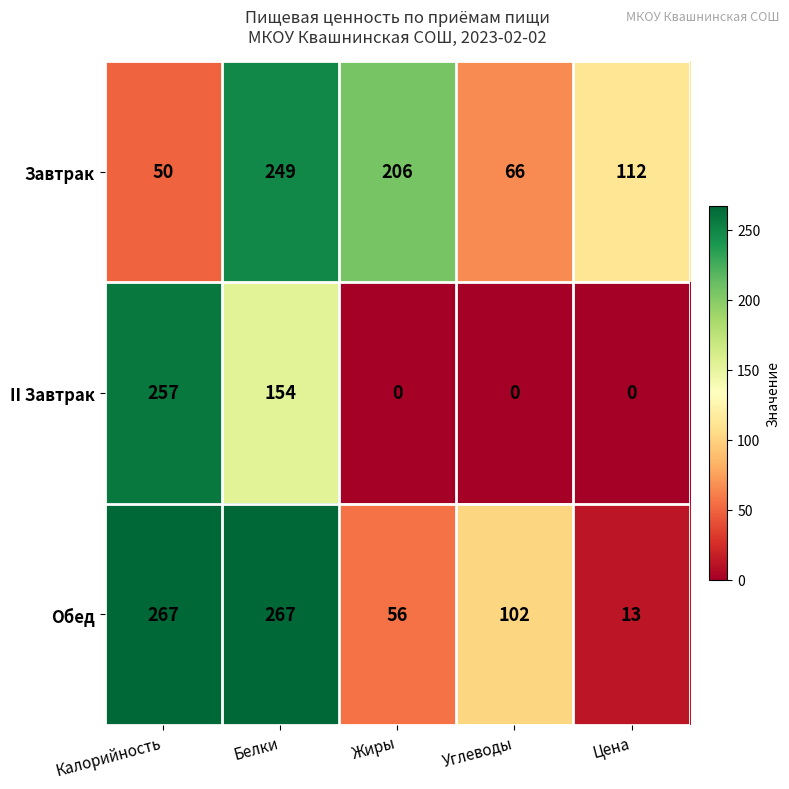

What is the sum of the Обед values at Калорийность and Цена?

280